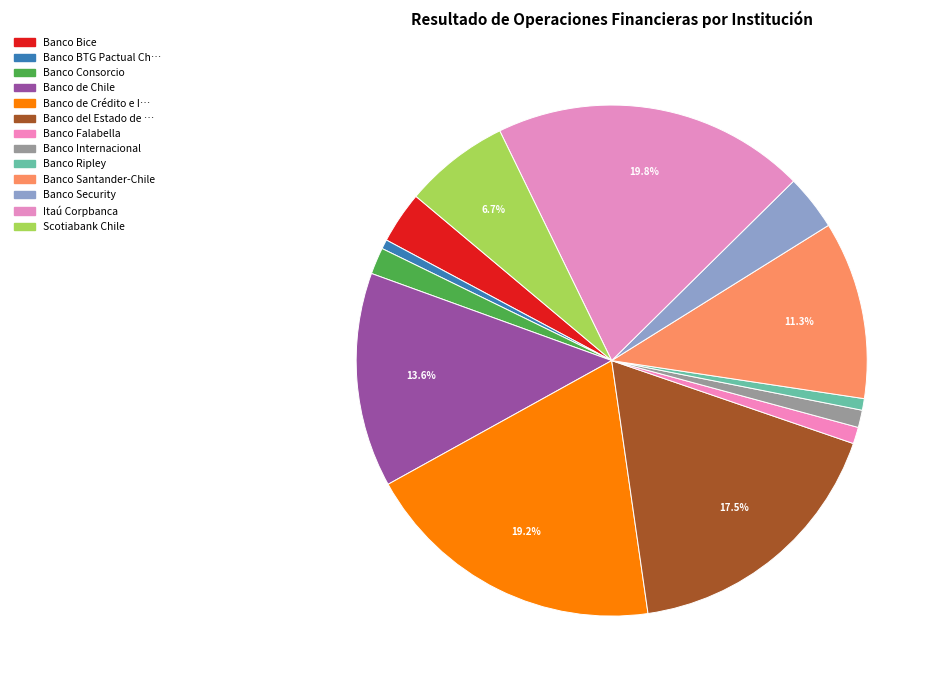

How many slices are in this pie chart?

13